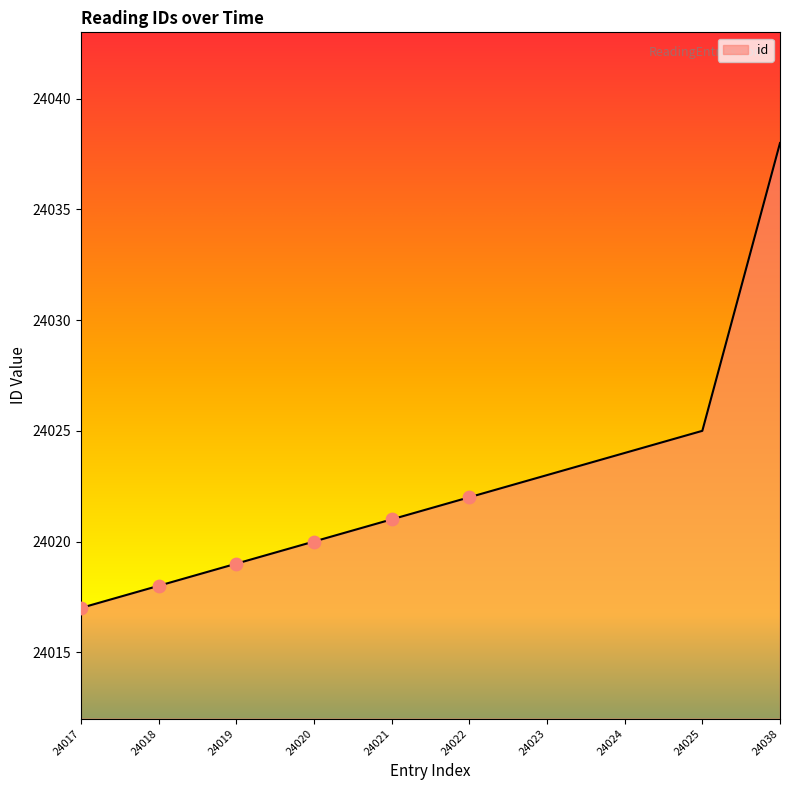

What is the change in value from 24019 to 24023?

+4